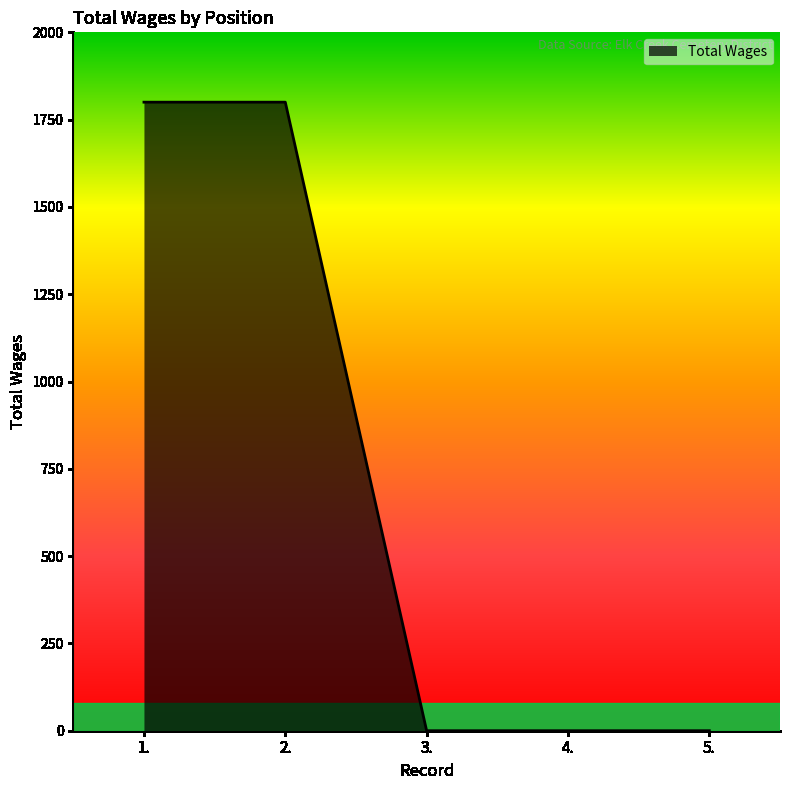

How many distinct data groups are displayed?

1